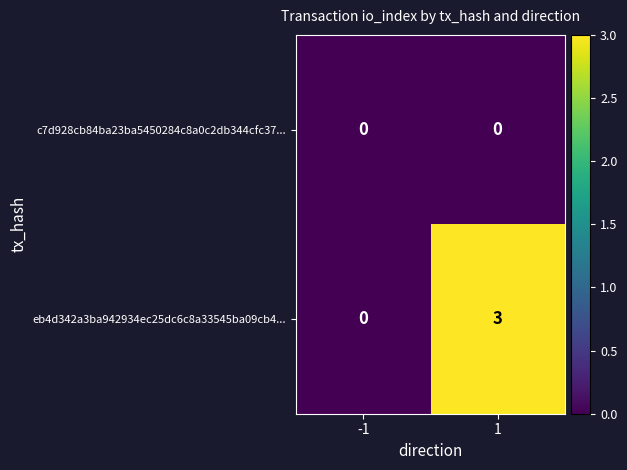

Which series has the largest total across all categories?

eb4d342a3ba942934ec25dc6c8a33545ba09cb4...